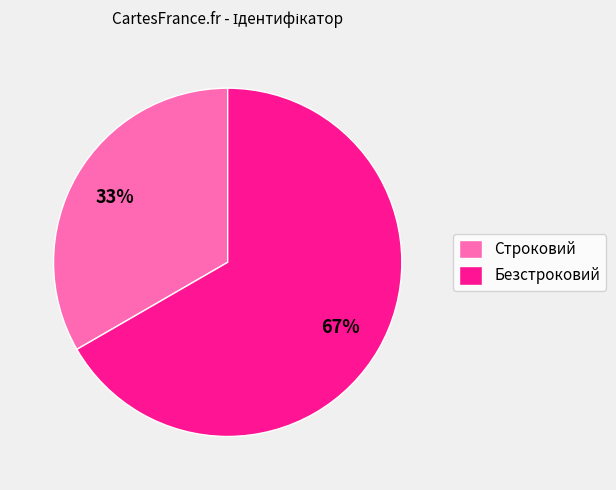

Does Строковий represent more than half of the total?

No